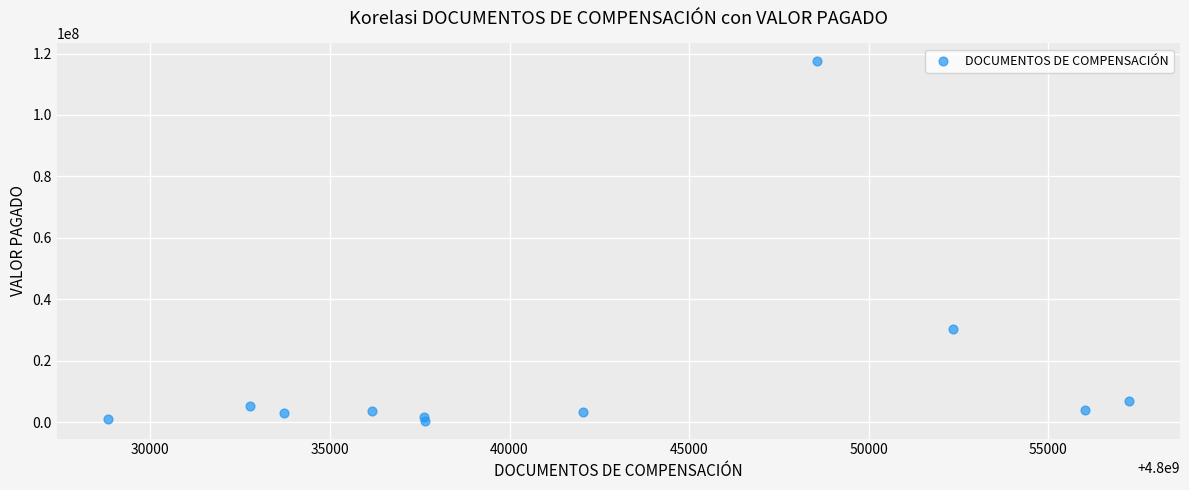

What Y value in the scatter plot is closest to 58967290?

30443224